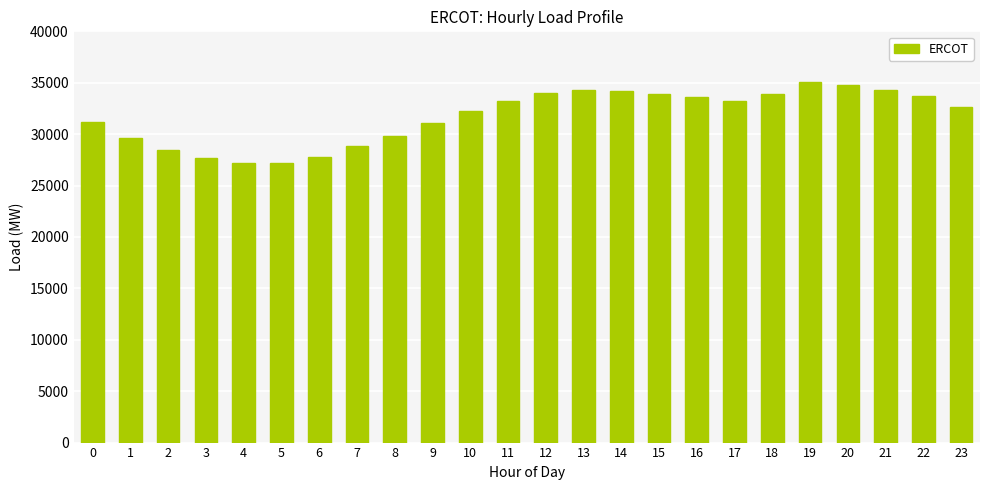

What is the value of the 1st bar from the left?

31208.5